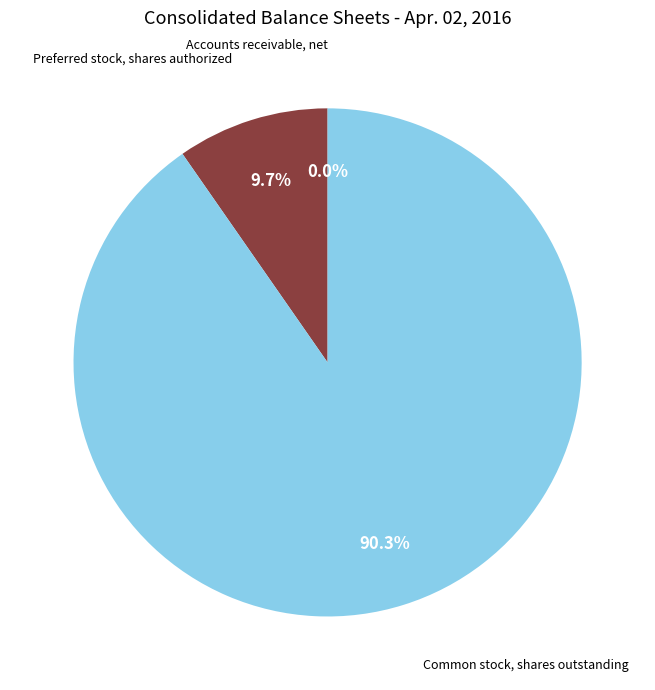

Is there any slice that represents more than half of the pie?

Yes